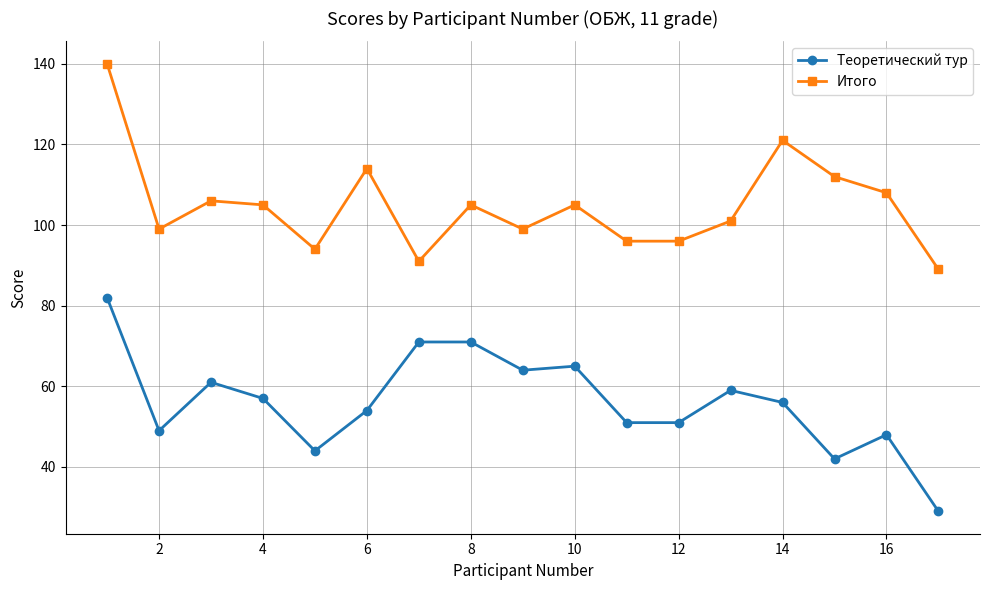

What is the minimum value for Итого?

89